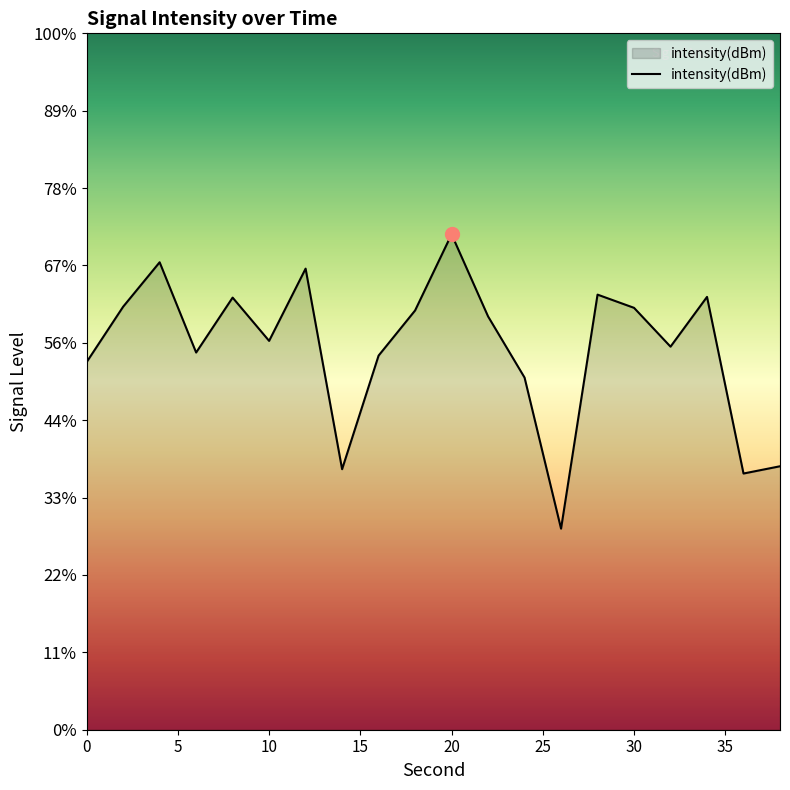

True or false: the data shows -210.2 at 9.

False